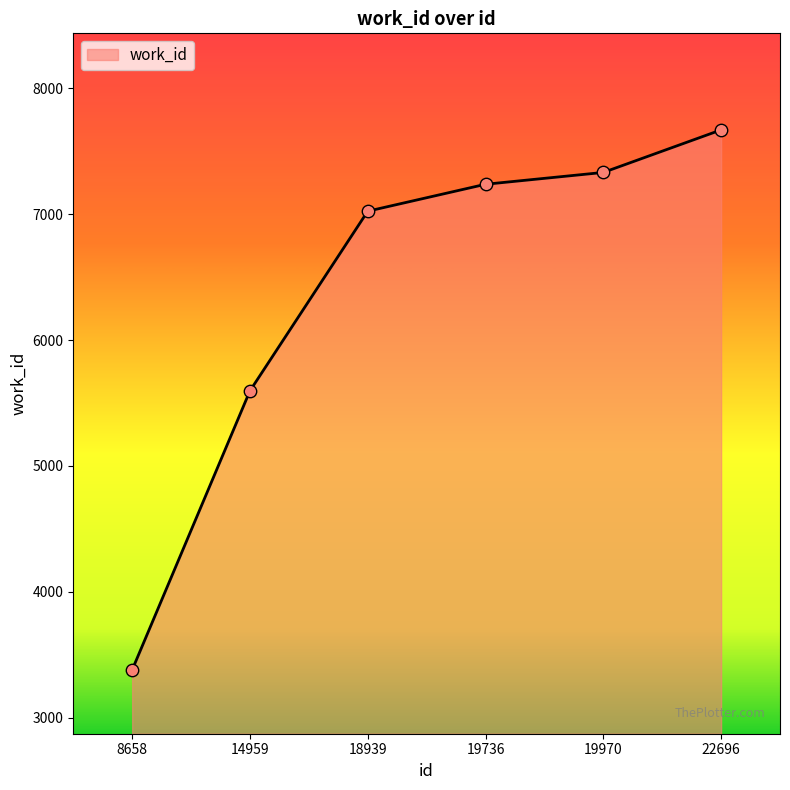

Between 19736 and 14959, which is larger?

19736